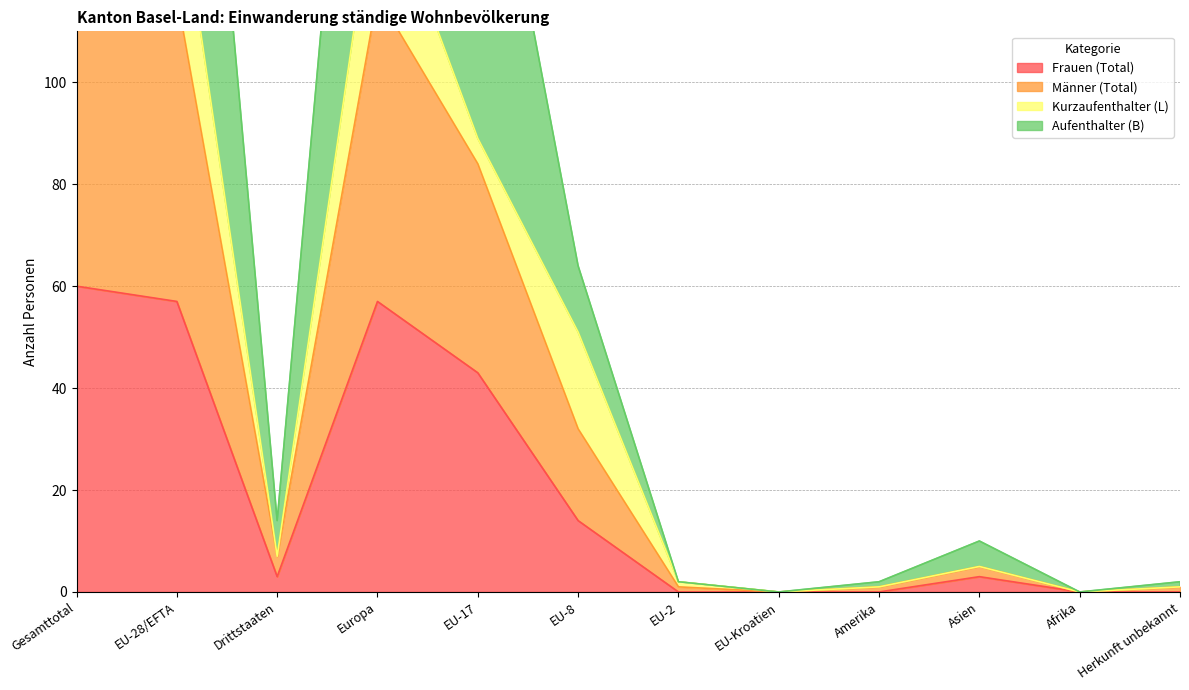

How many values in Frauen (Total) are above zero?

7